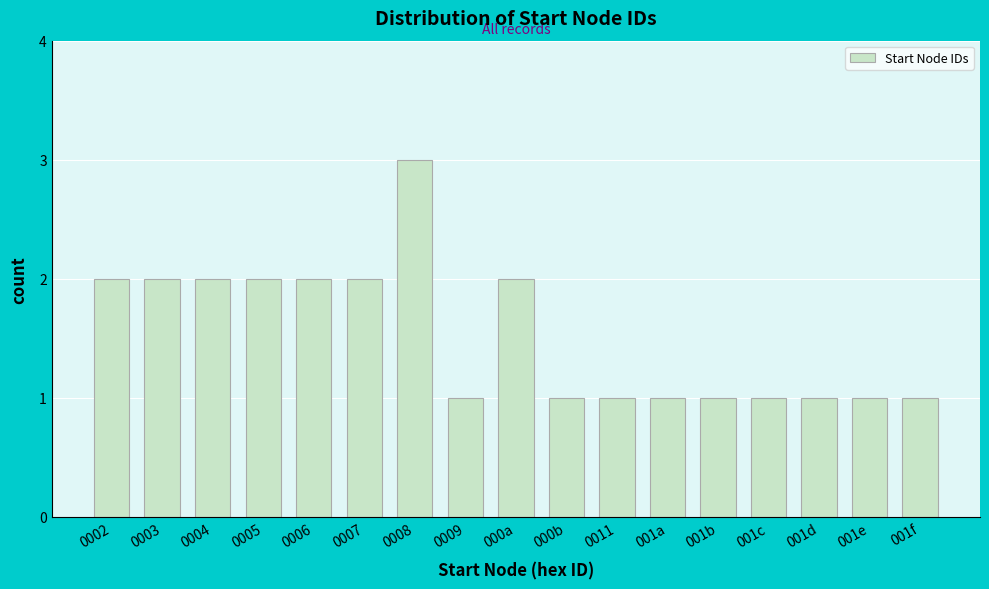

Reading left to right, list all the values displayed in this chart.

2	2	2	2	2	2	3	1	2	1	1	1	1	1	1	1	1